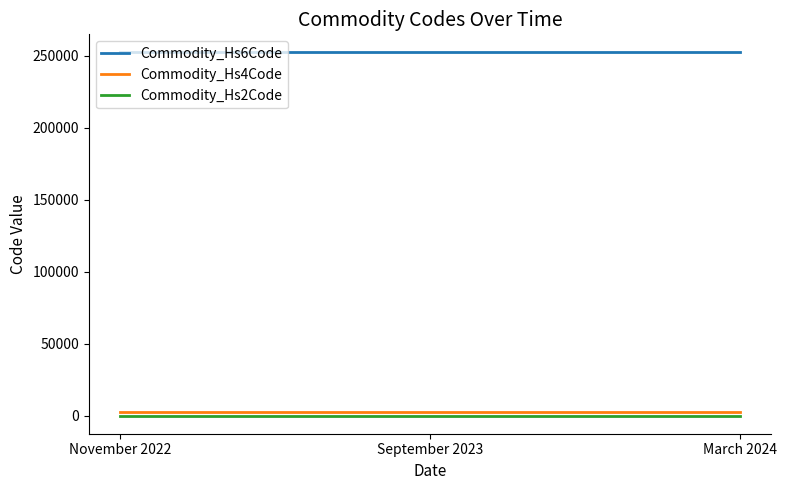

Which series has the largest total across all categories?

Commodity_Hs6Code